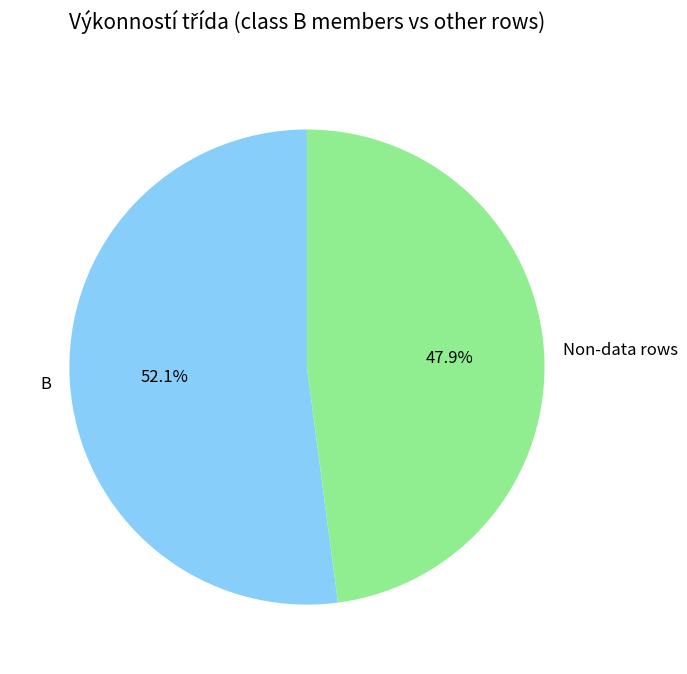

Approximately how many times larger is the value at Non-data rows compared to B?

0.9